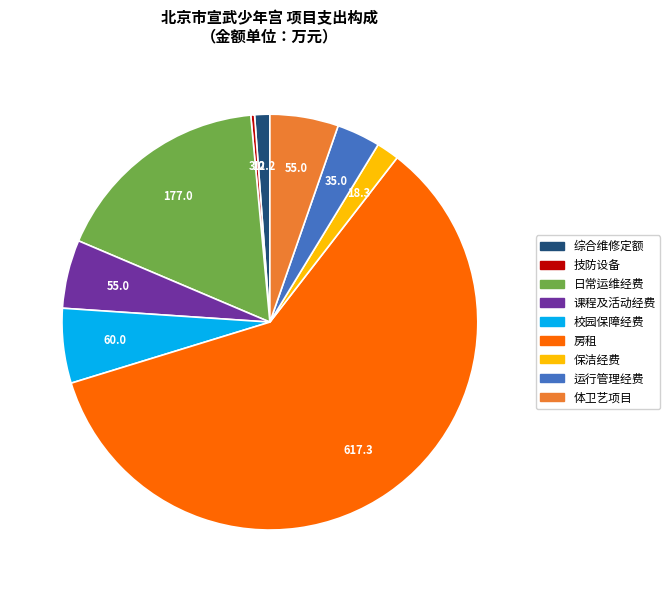

Combined, do 保洁经费 and 技防设备 account for over 50%?

No